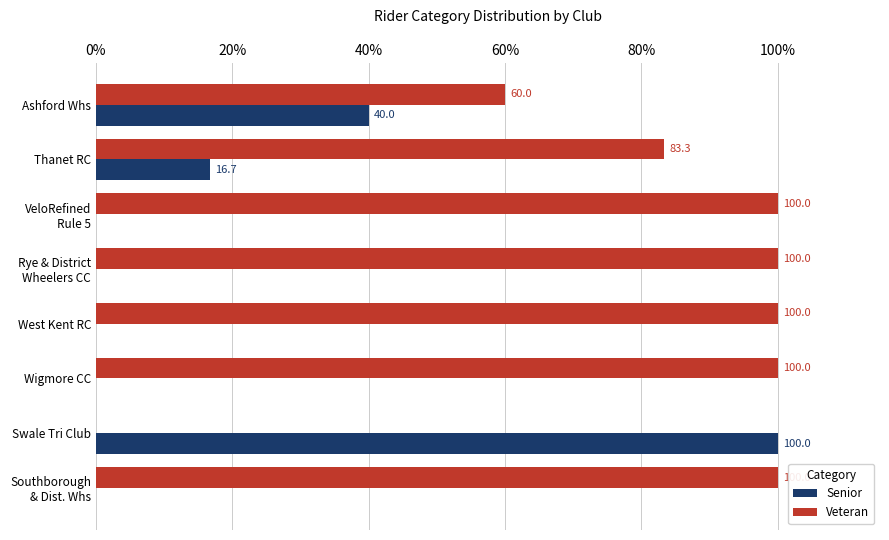

Is the value of Senior at Swale Tri Club greater than the value of Veteran at Ashford Whs?

Yes